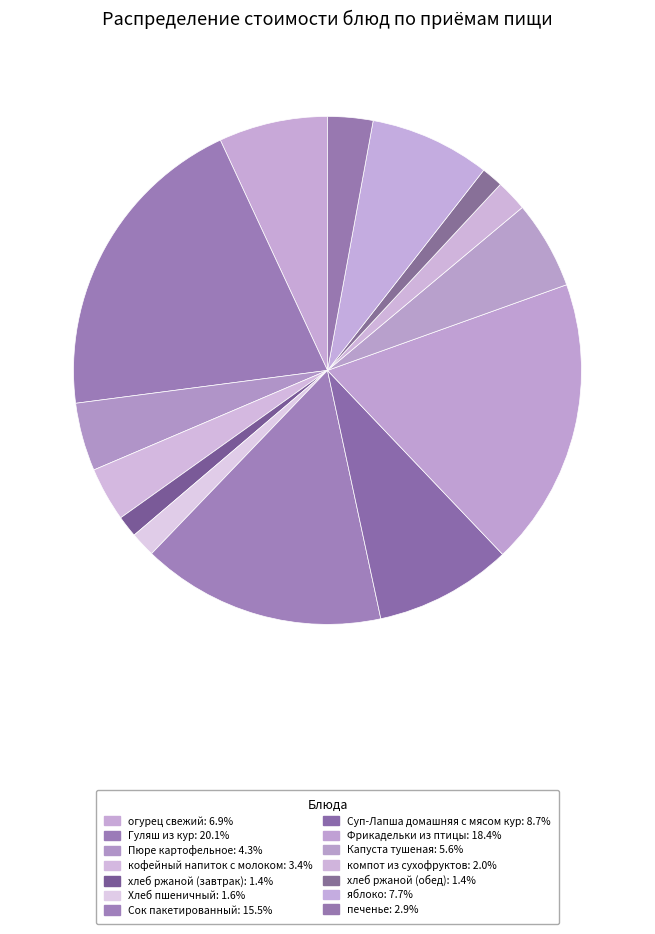

Is there any slice that represents more than half of the pie?

No